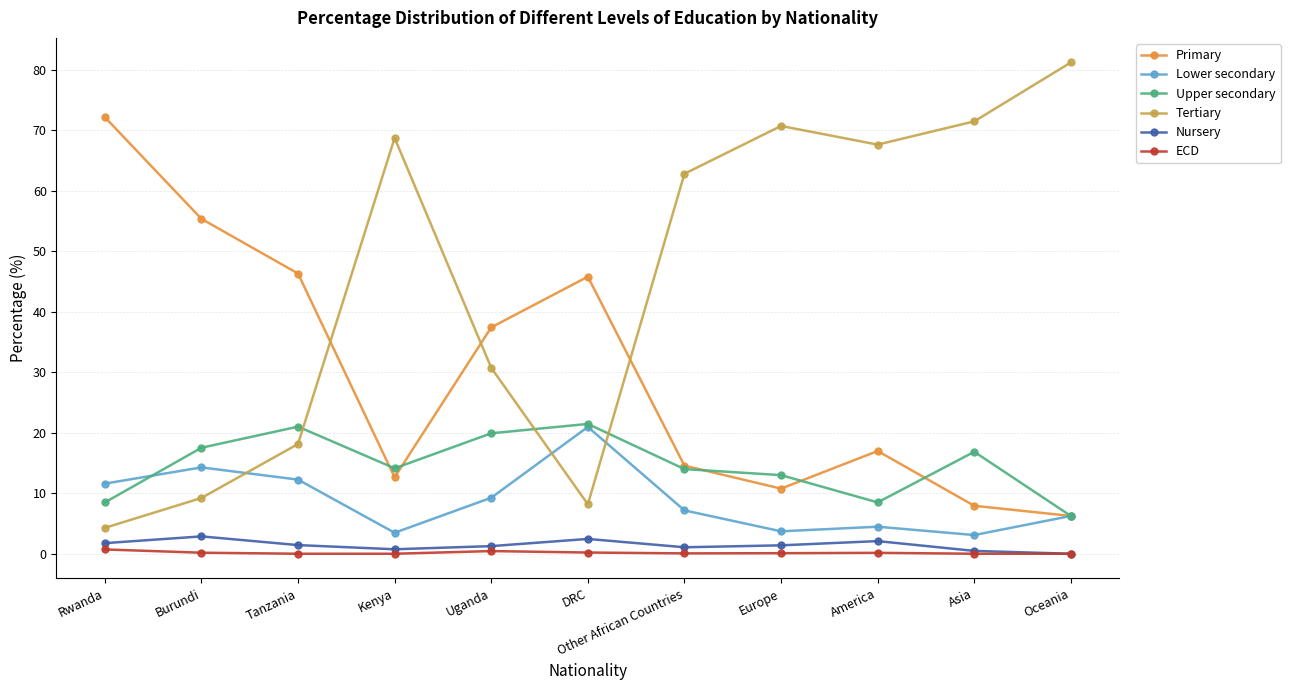

Where does the Upper secondary series first go above 14?

Burundi